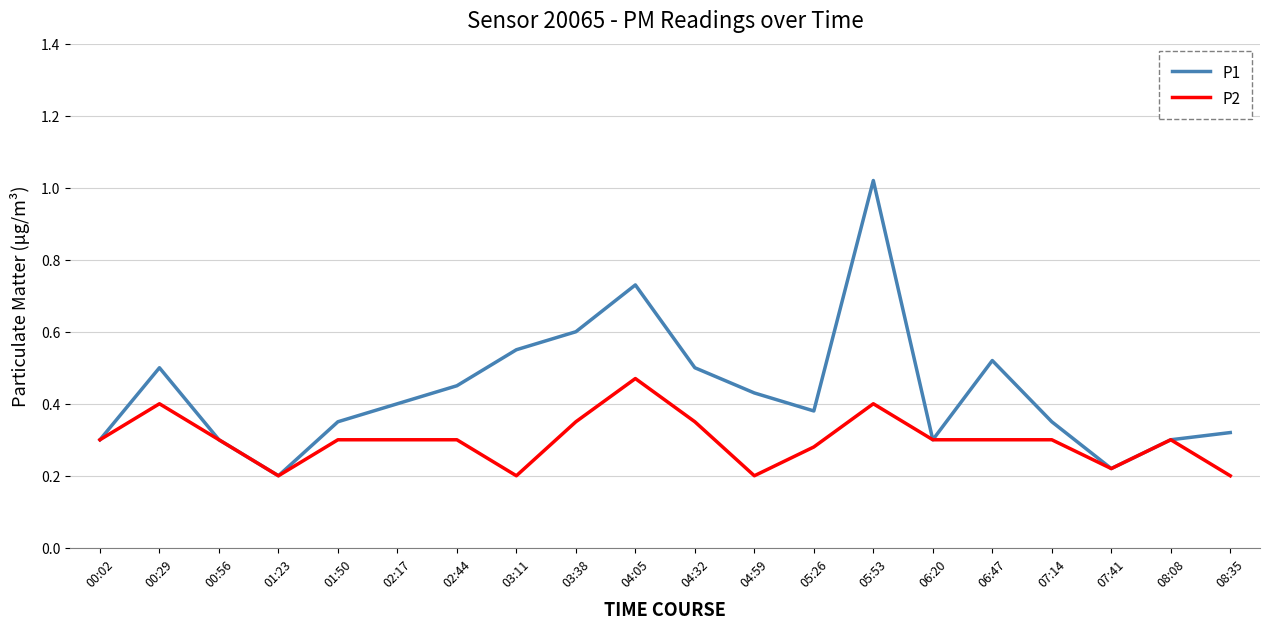

What position from the left is 08:08?

19